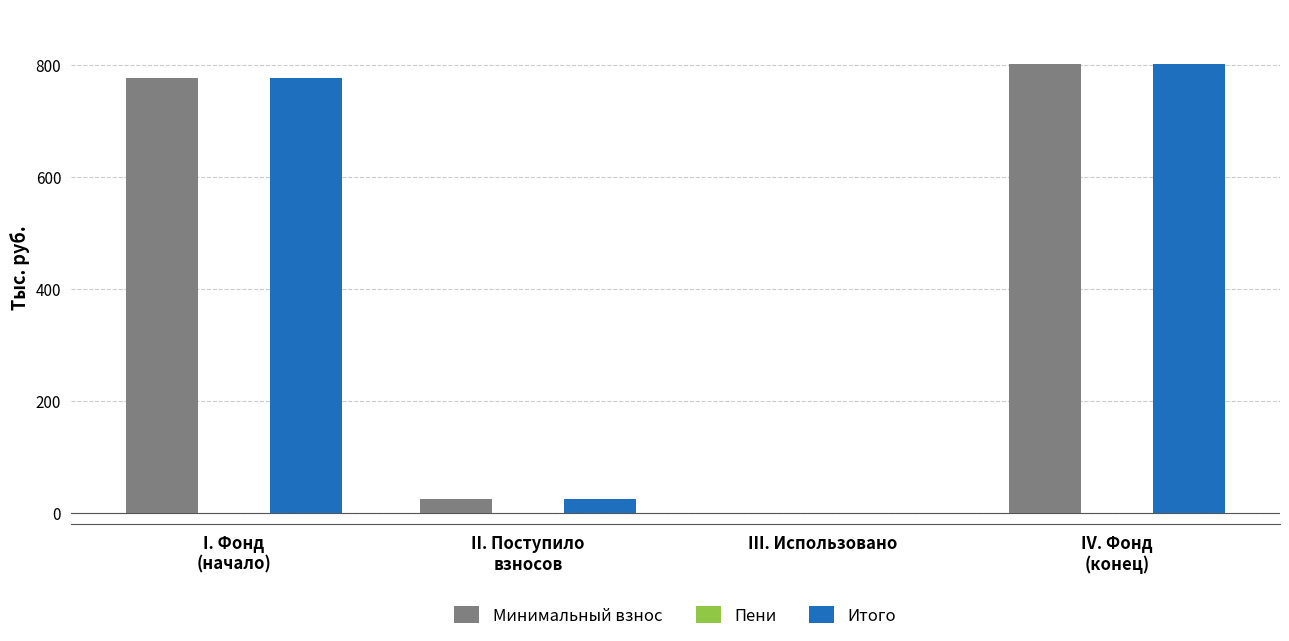

How many groups of bars are there?

4